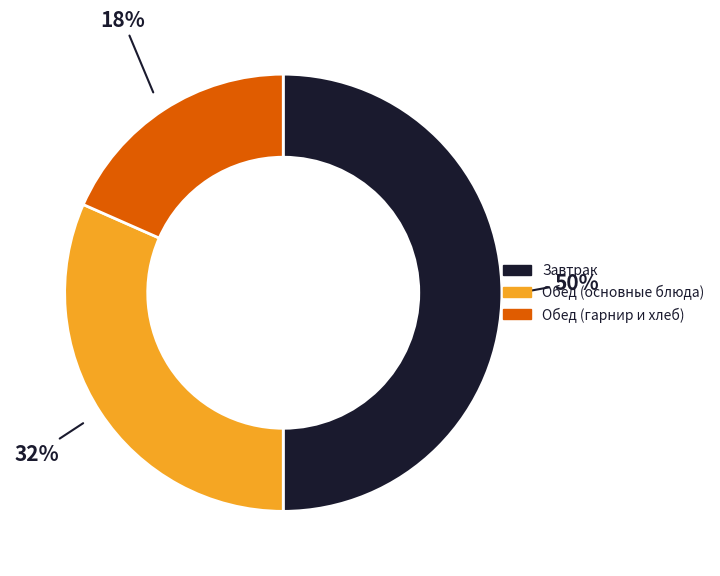

Rank the categories by value from highest to lowest.

Завтрак, Обед (основные блюда), Обед (гарнир и хлеб)